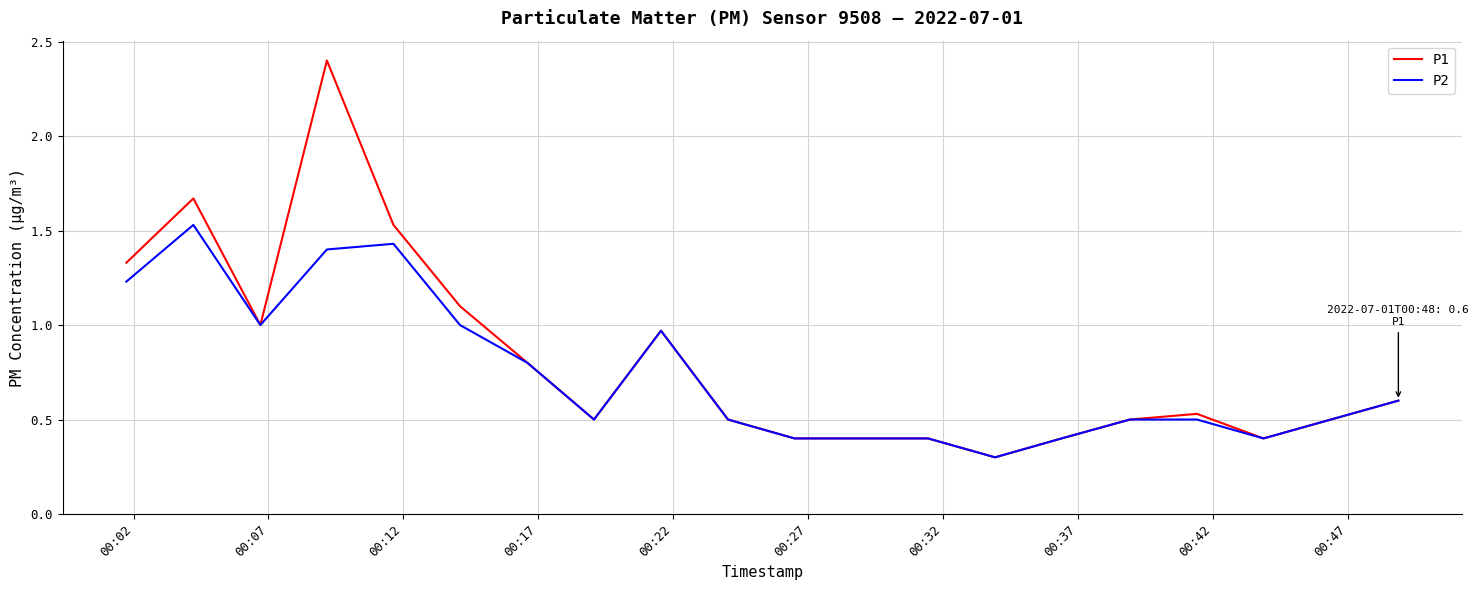

What is the smallest value displayed?

0.3